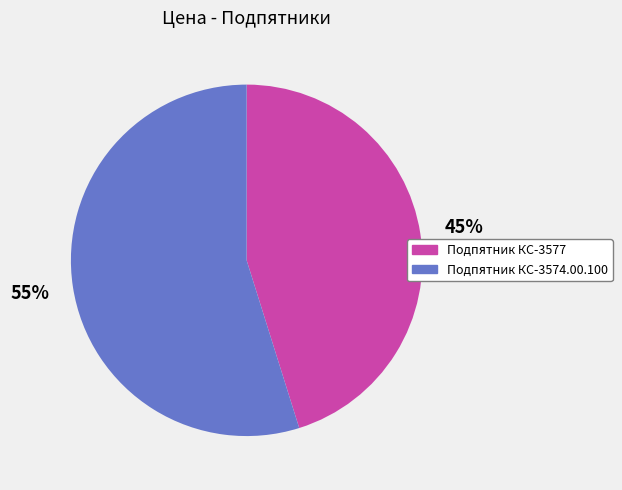

Is Подпятник КС-3574.00.100 the majority of the pie?

Yes